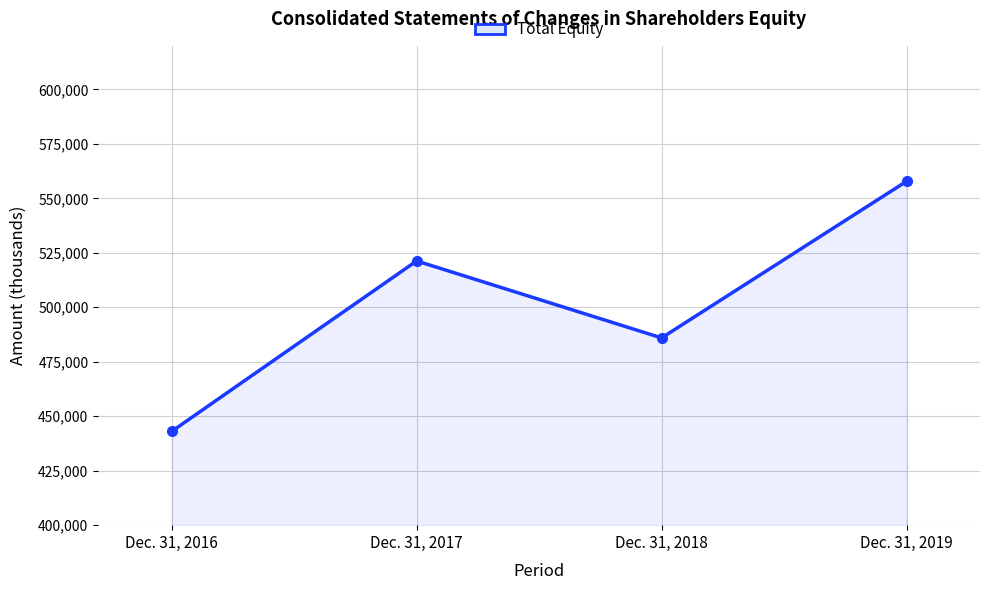

Reading left to right, what are all the values shown in this chart?

Dec. 31, 2016=443039	Dec. 31, 2017=521273	Dec. 31, 2018=485946	Dec. 31, 2019=557811